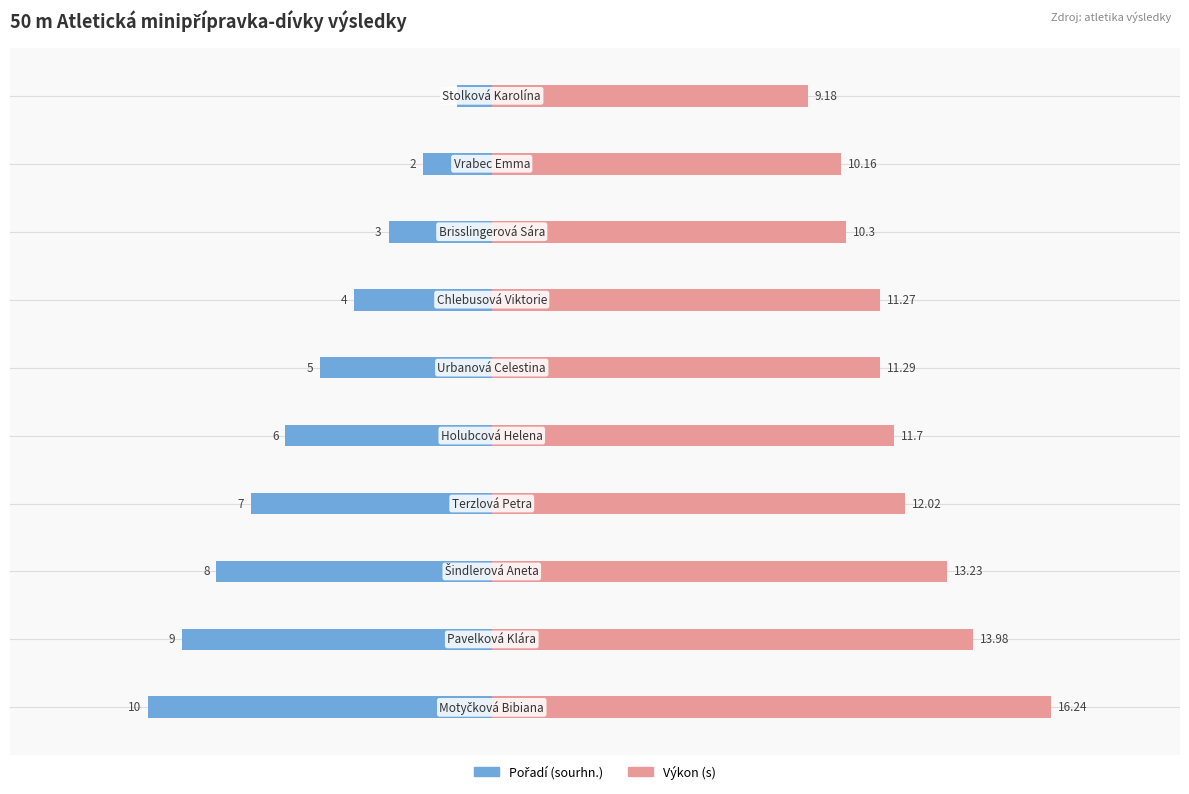

Reading right to left, transcribe all the data shown in this chart.

Pořadí (sourhn.): -10.0	-9.0	-8.0	-7.0	-6.0	-5.0	-4.0	-3.0	-2.0	-1.0
Výkon: 16.2	14.0	13.2	12.0	11.7	11.3	11.3	10.3	10.2	9.2